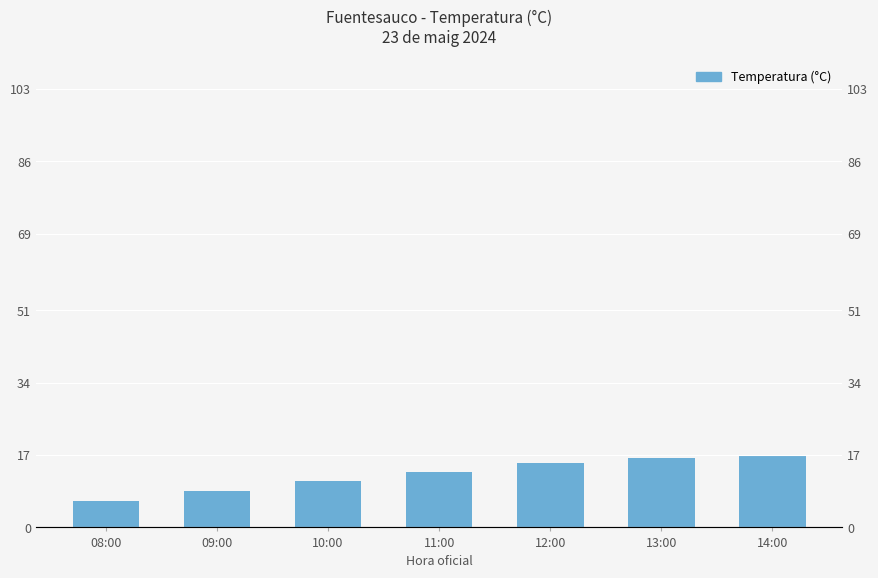

What position from the right is 13:00?

2